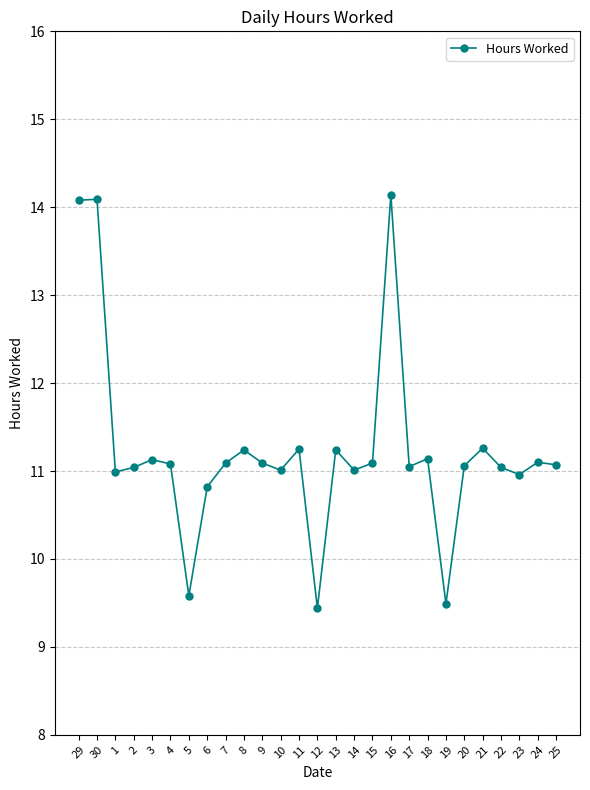

Count the number of categories in the chart.

27